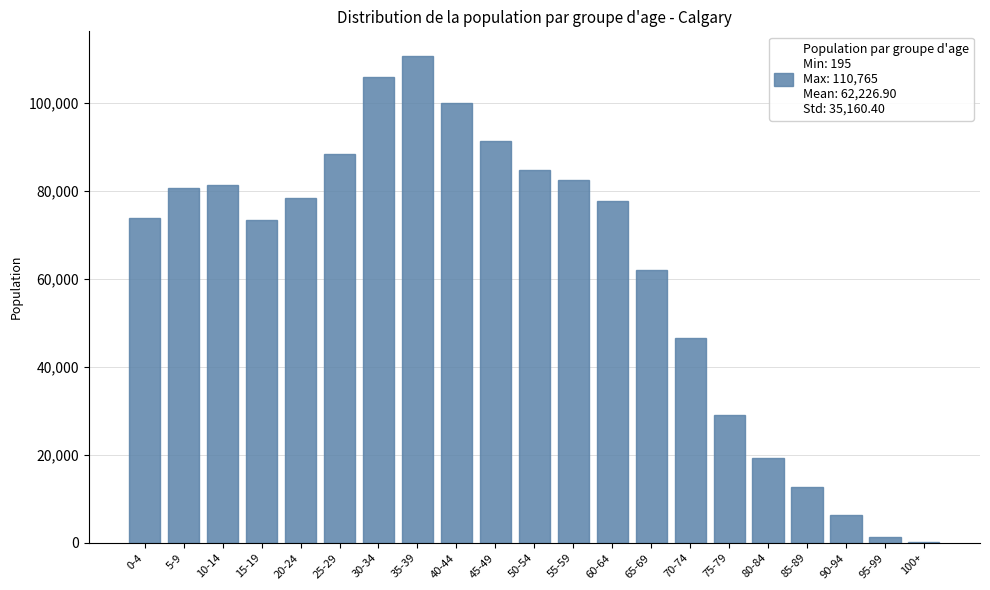

What is the change in value from 30-34 to 60-64?

-28170